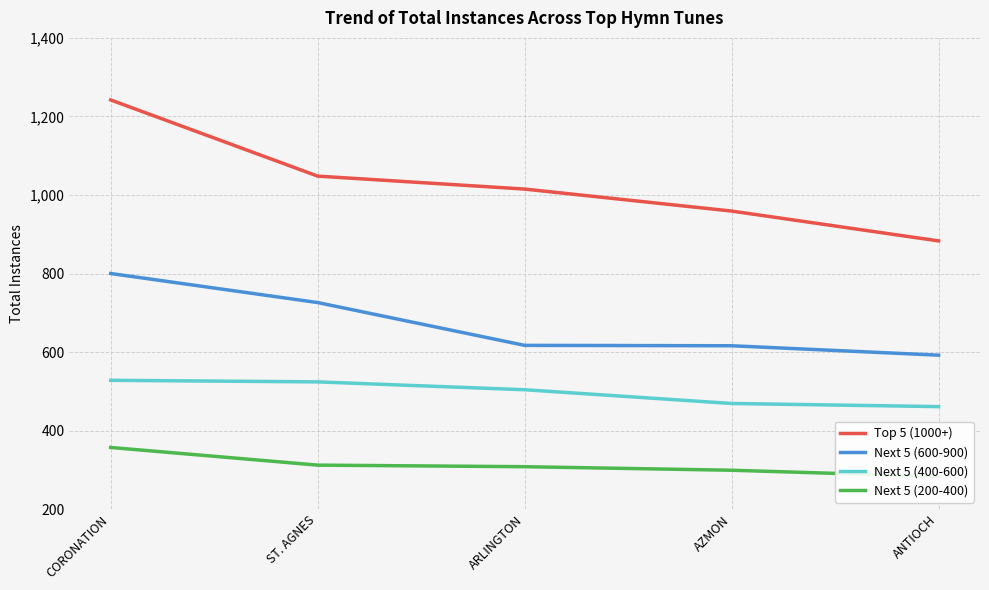

At which label is Top 5 (1000+) closest to 1062?

ST. AGNES